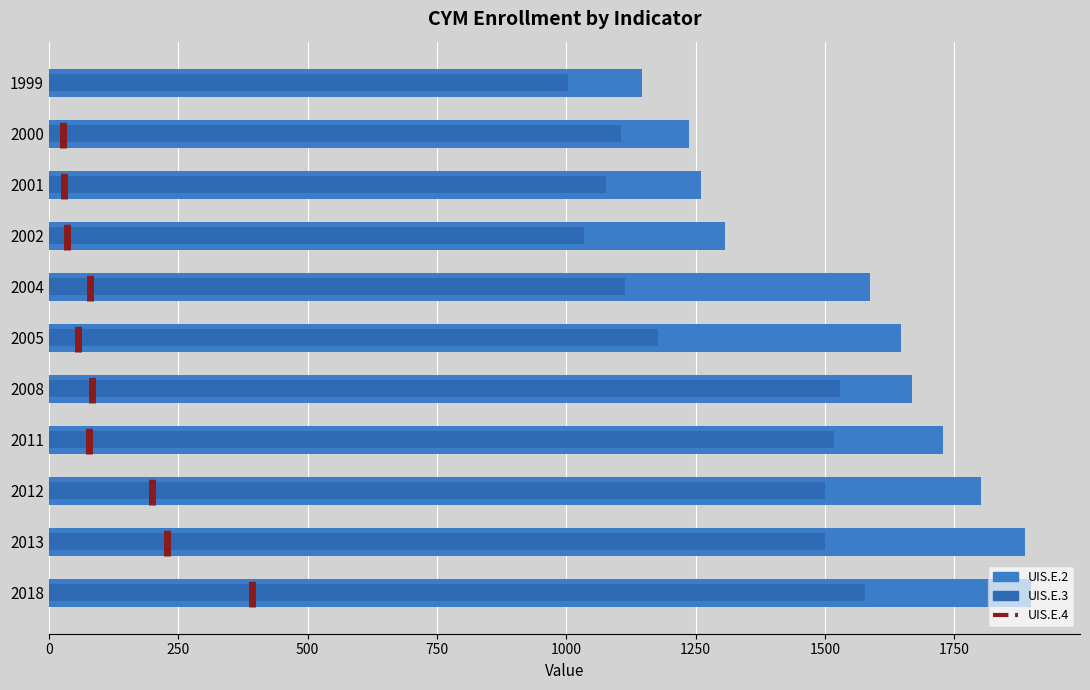

At which category is the sum across all series the highest?

2018